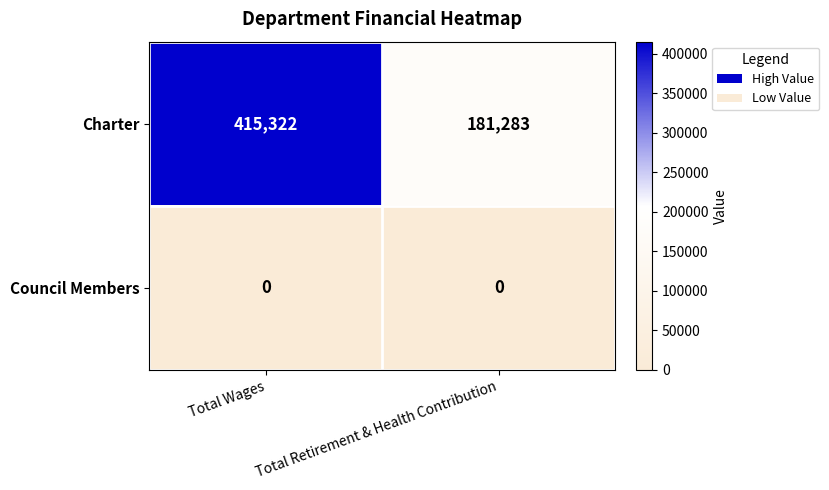

What value does the Charter series have at Total Wages, to the nearest 10?

415320